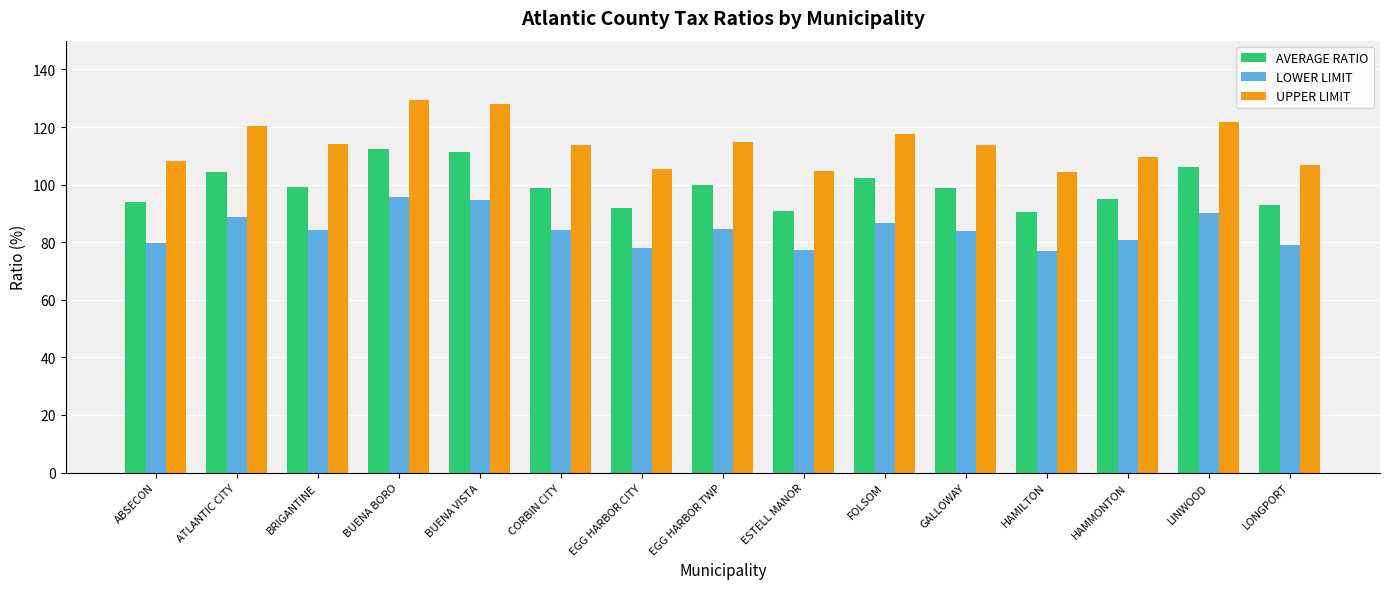

The value of UPPER LIMIT at EGG HARBOR CITY is 105.6. True or false?

True